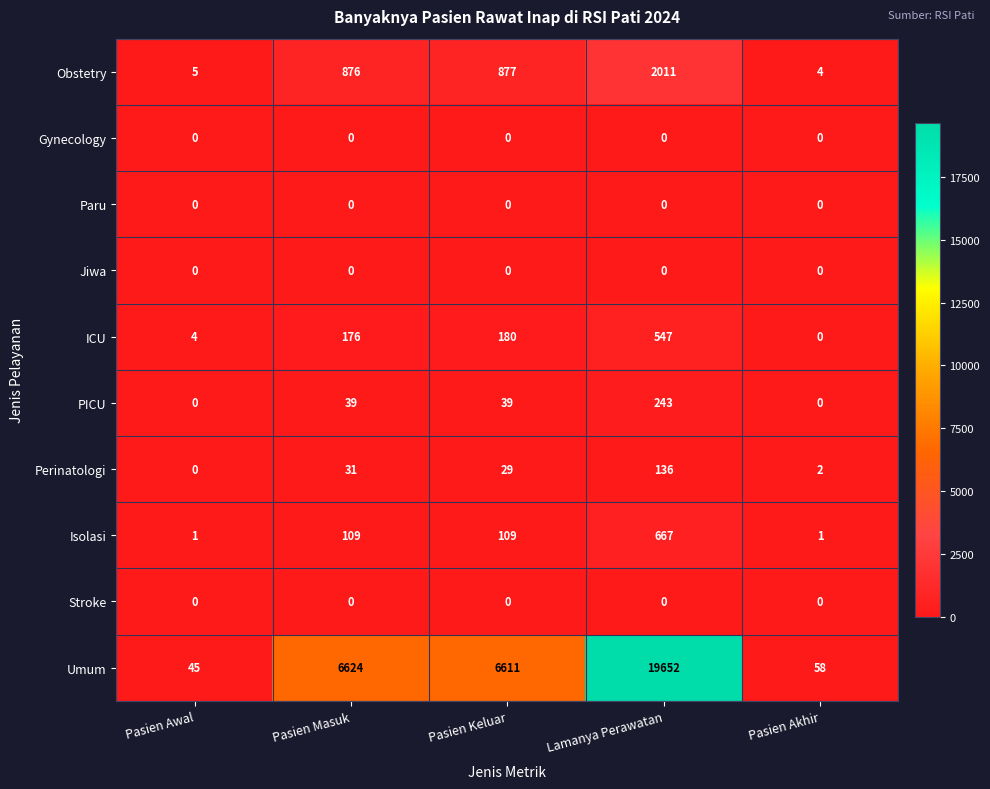

Which series has the widest spread of values?

Umum